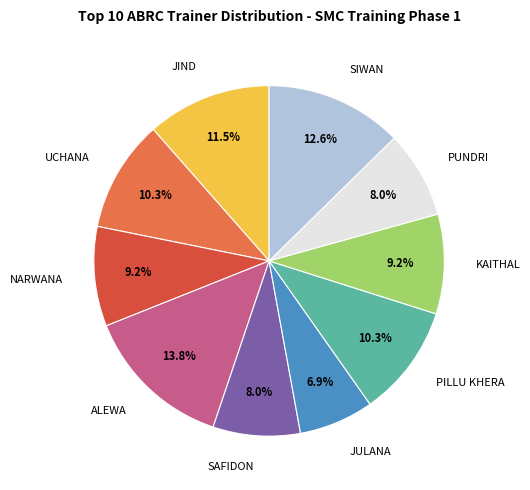

Is there a majority slice in this chart?

No